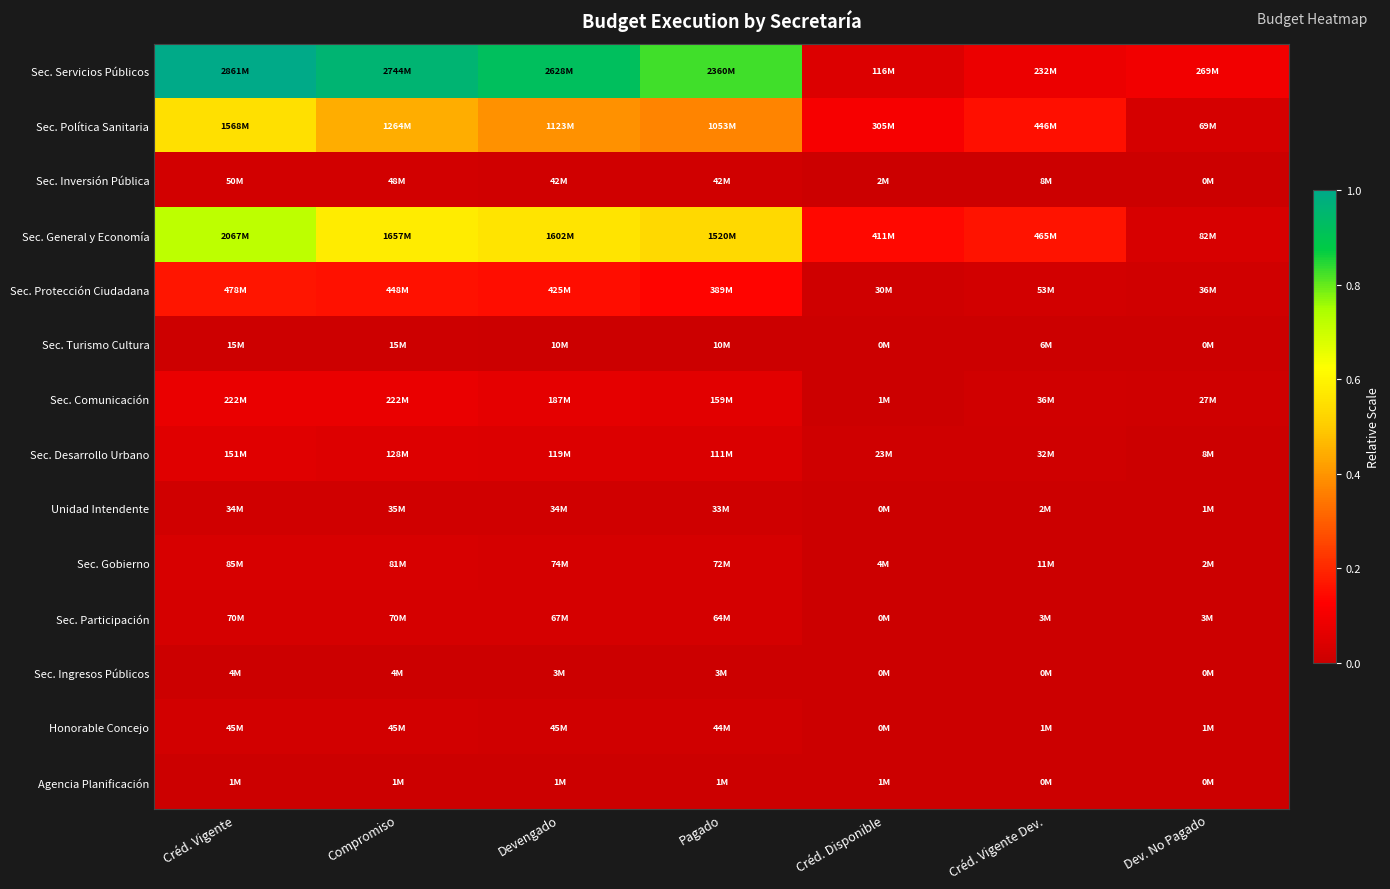

At which category is the sum across all series the highest?

Créd. Vigente